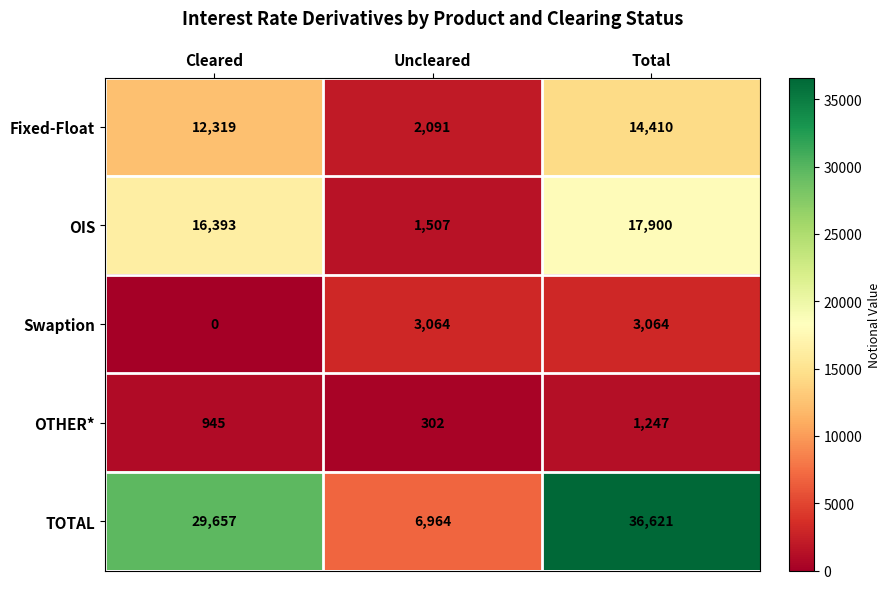

Rank the series by their maximum value, from lowest to highest.

OTHER*, Swaption, Fixed-Float, OIS, TOTAL